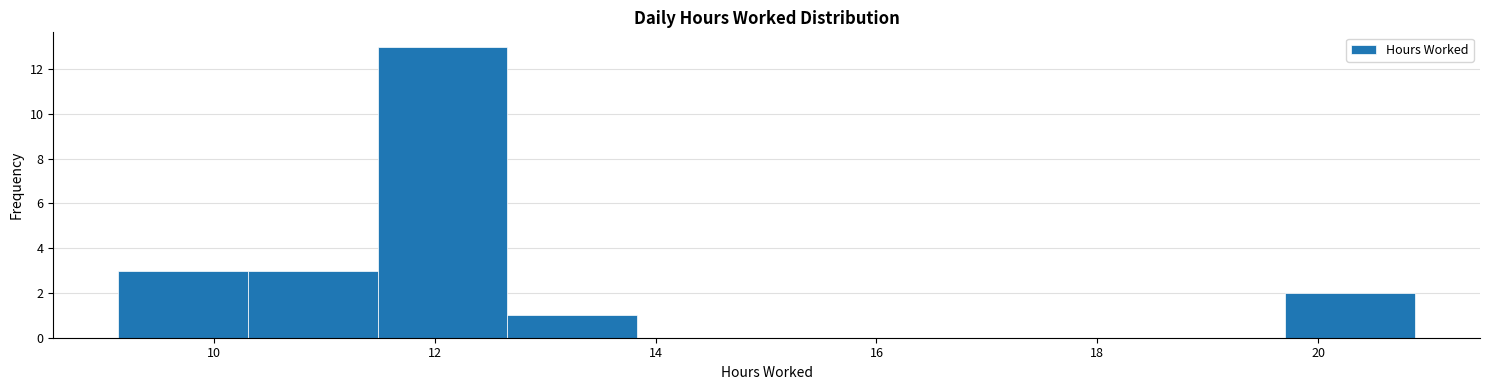

How tall is the bar that spans 12.6 to 13.8 on the x-axis? Neither the bar edges nor the heights are printed on the chart, so give them approximately, as read against the axes.

1